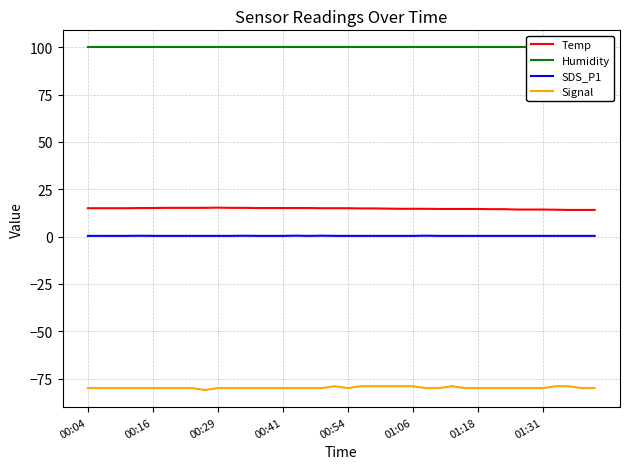

What position from the left is 24?

25